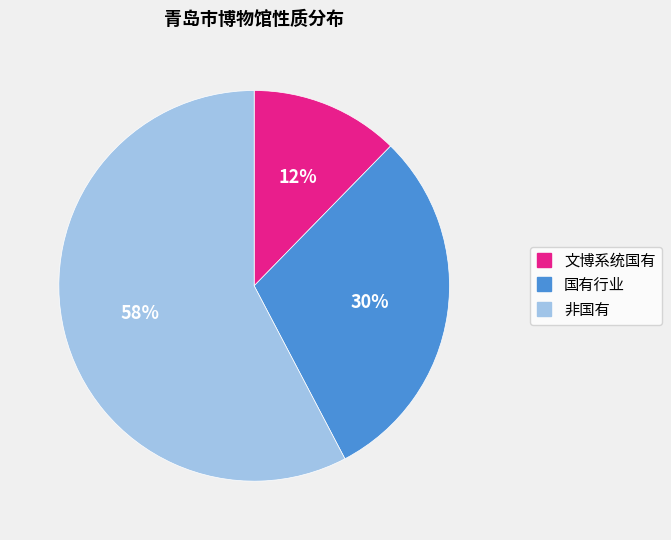

Approximately how many times larger is the value at 非国有 compared to 国有行业?

1.9